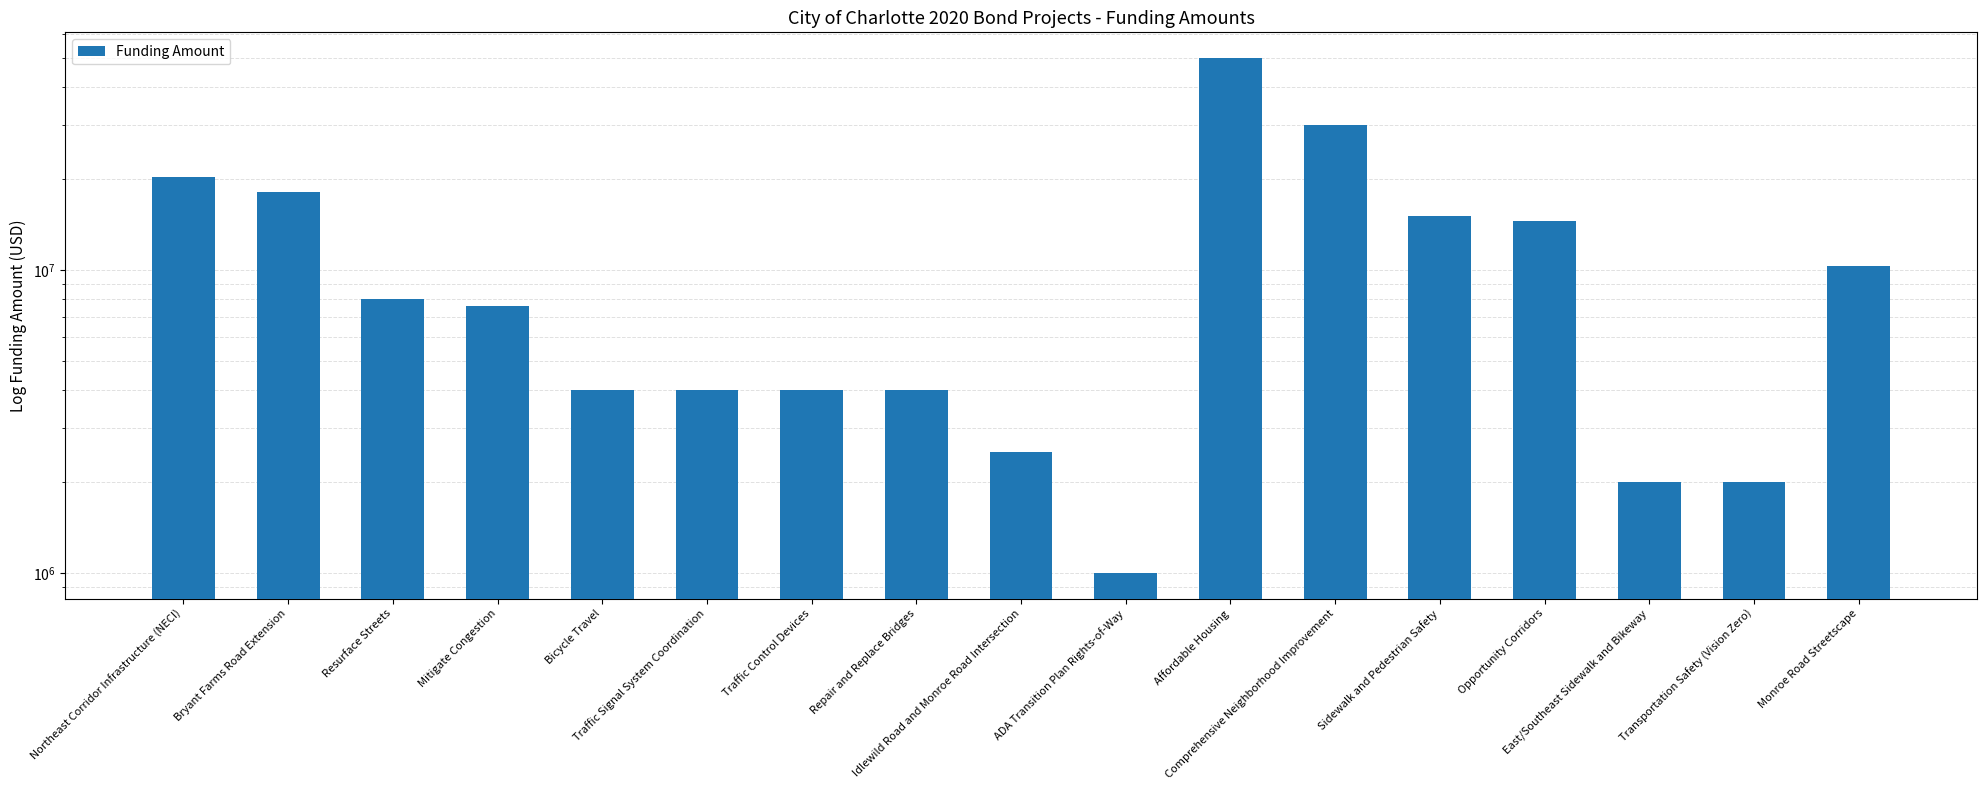

What is the change in value from Comprehensive Neighborhood Improvement to Monroe Road Streetscape?

-19680000